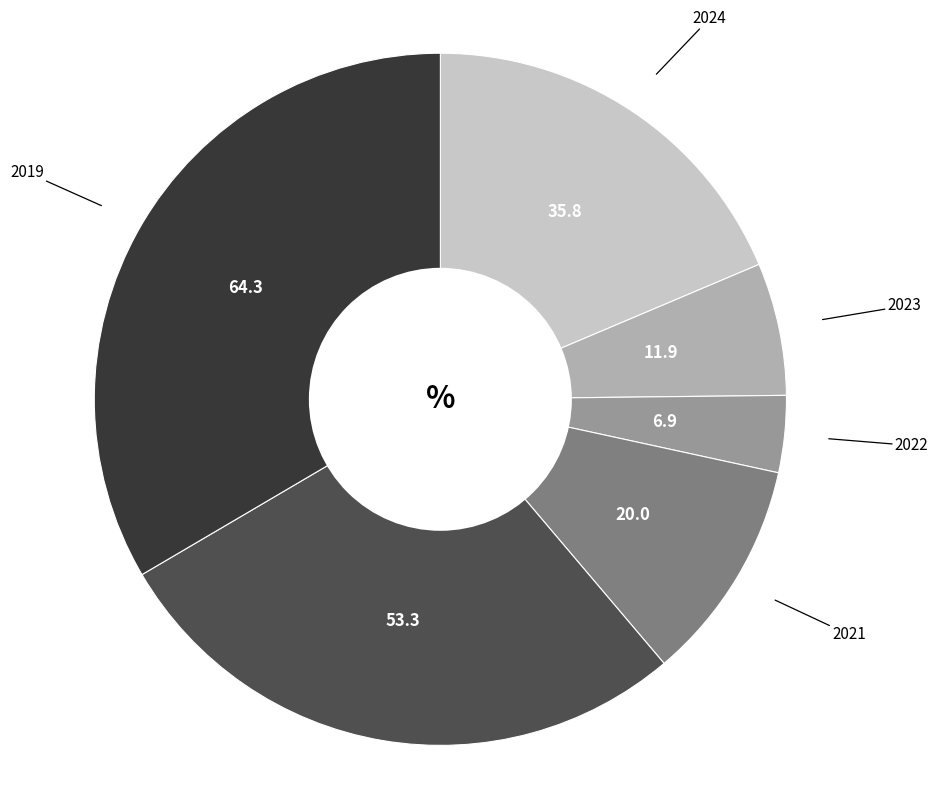

Is there any slice that represents more than half of the pie?

No